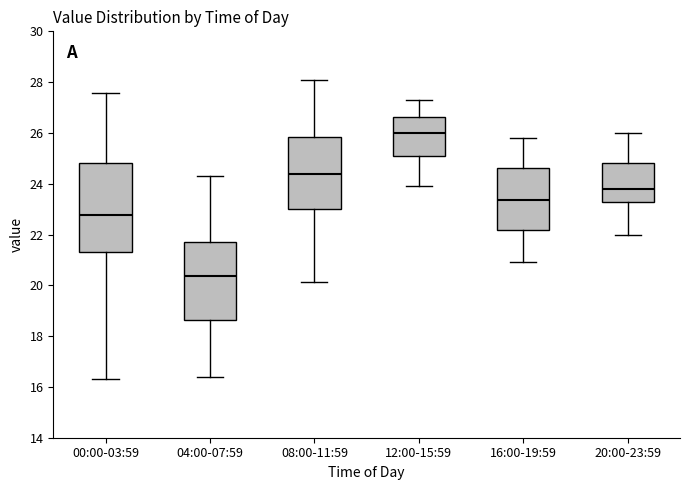

Comparing the boxes themselves (not the whiskers), which one is the tallest?

00:00-03:59